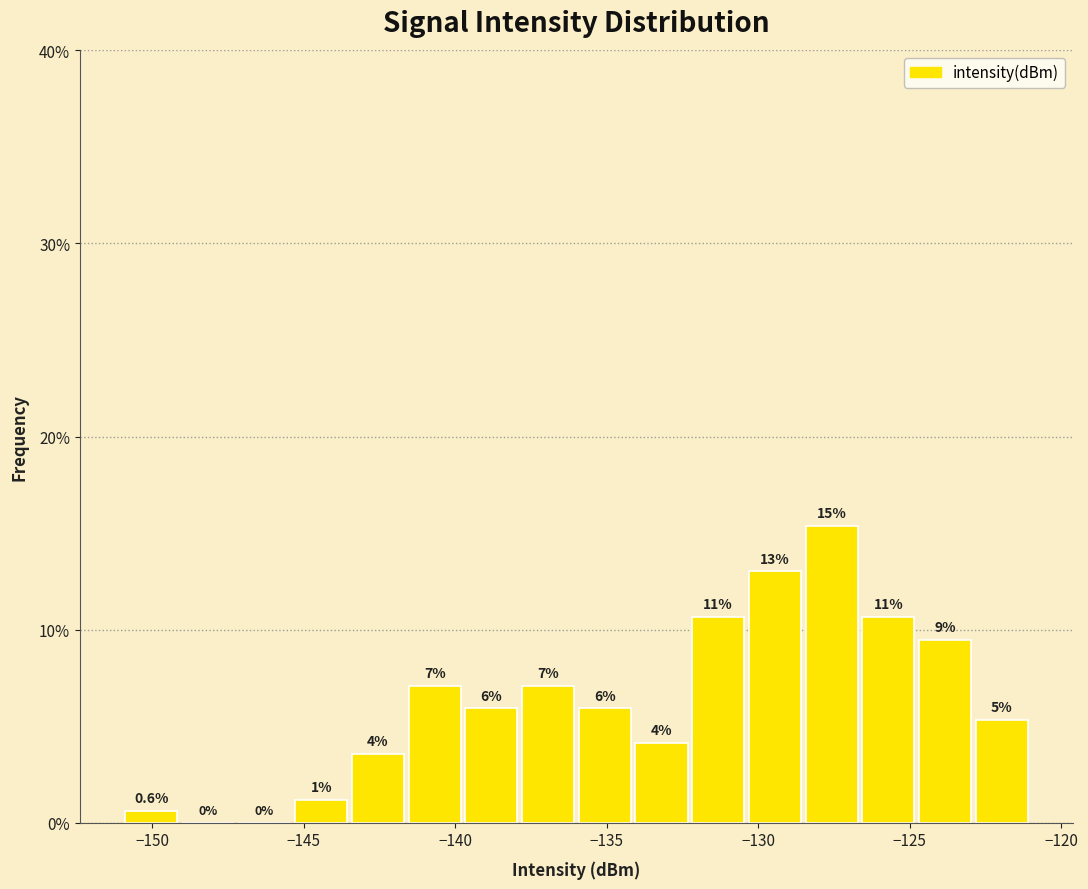

Around what value on the x-axis is the tallest bar? Give the approximate position of its centre, as read against the axis.

-127.5